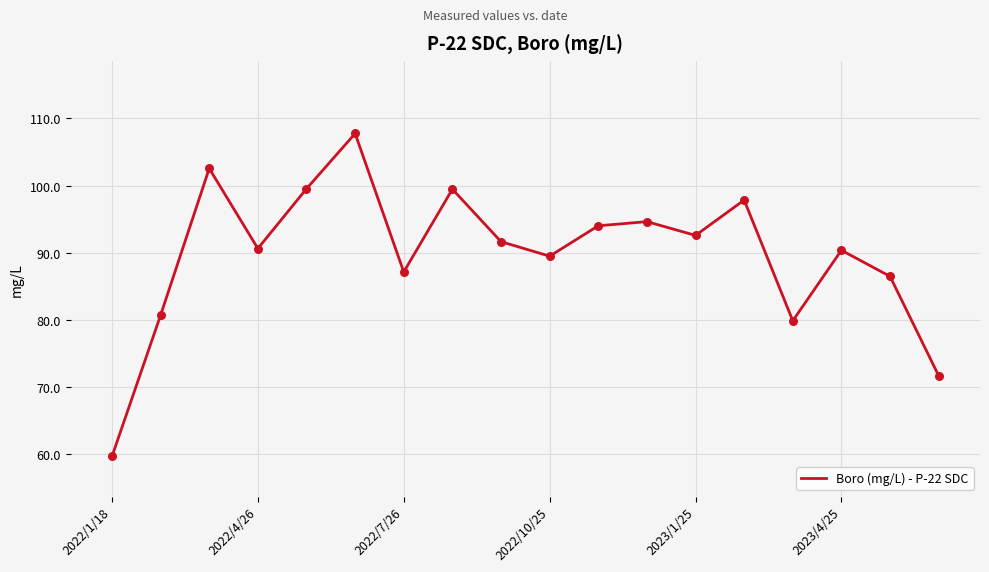

What is the minimum value shown in the chart?

59.7